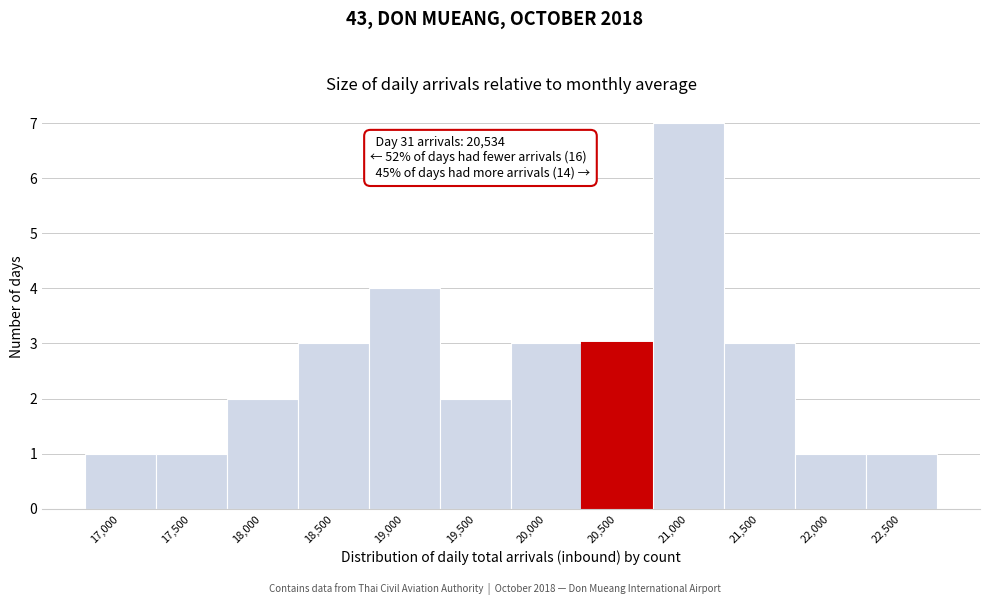

Reading left to right, transcribe all the data shown in this chart.

17,000=1	17,500=1	18,000=2	18,500=3	19,000=4	19,500=2	20,000=3	20,500=3	21,000=7	21,500=3	22,000=1	22,500=1